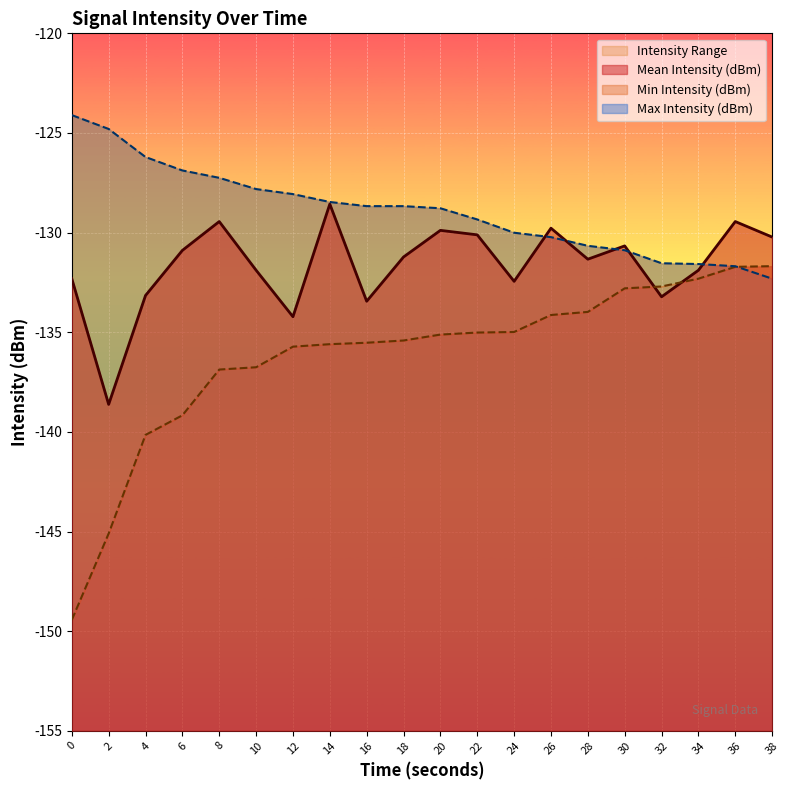

What is the average value of the Mean Intensity (dBm) series?

-131.6